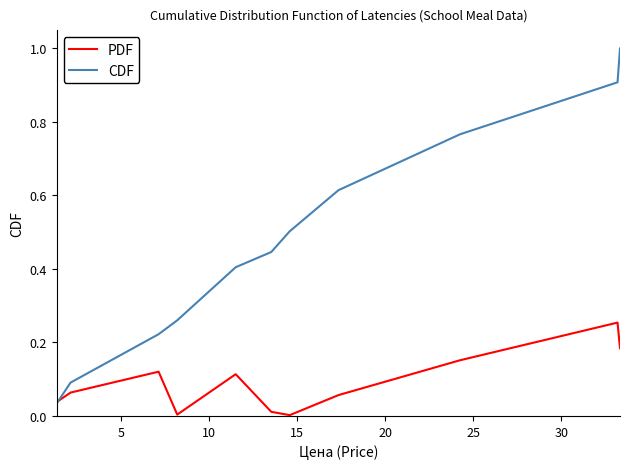

Which series has the largest range (max minus min)?

CDF